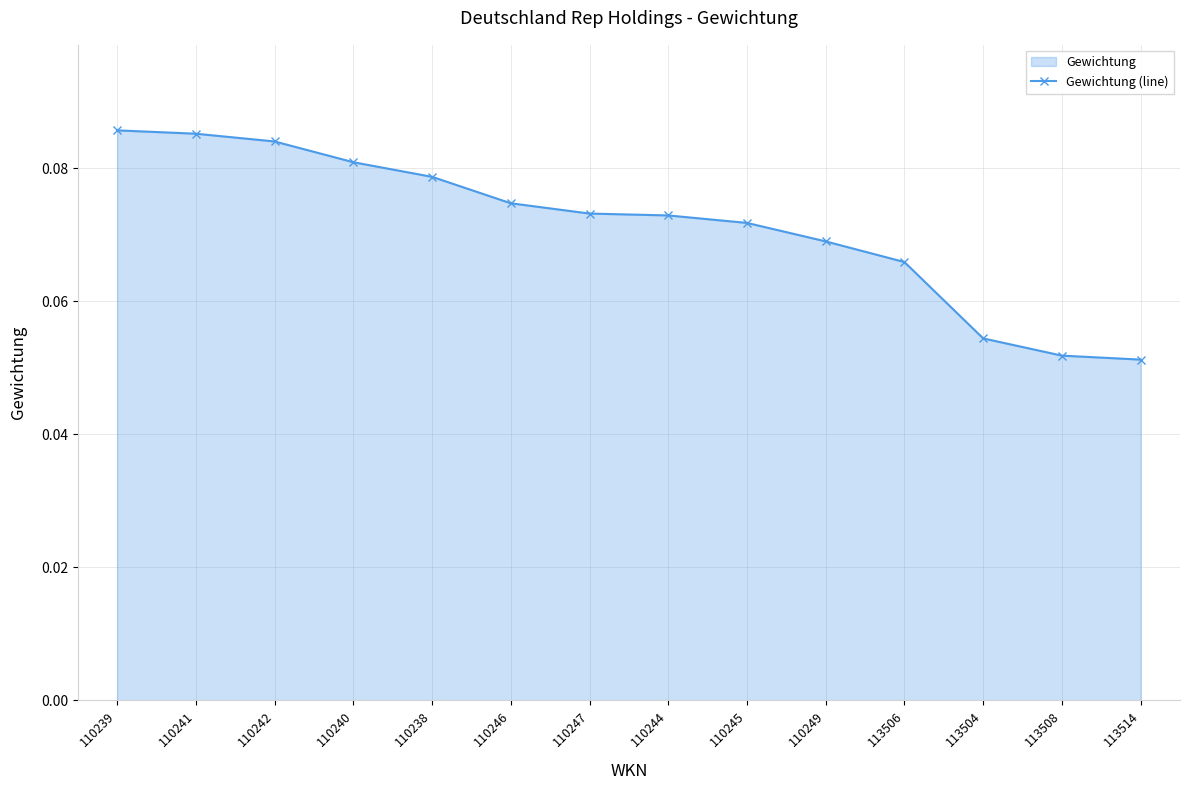

What is the label of the 5th point from the right?

110249